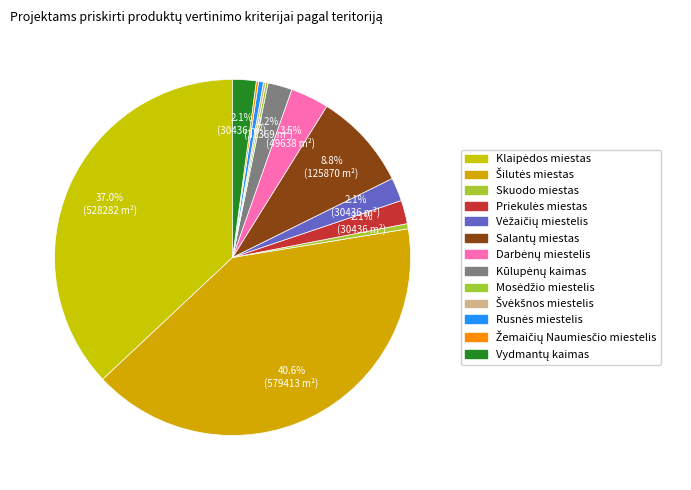

How many segments does this pie chart have?

13